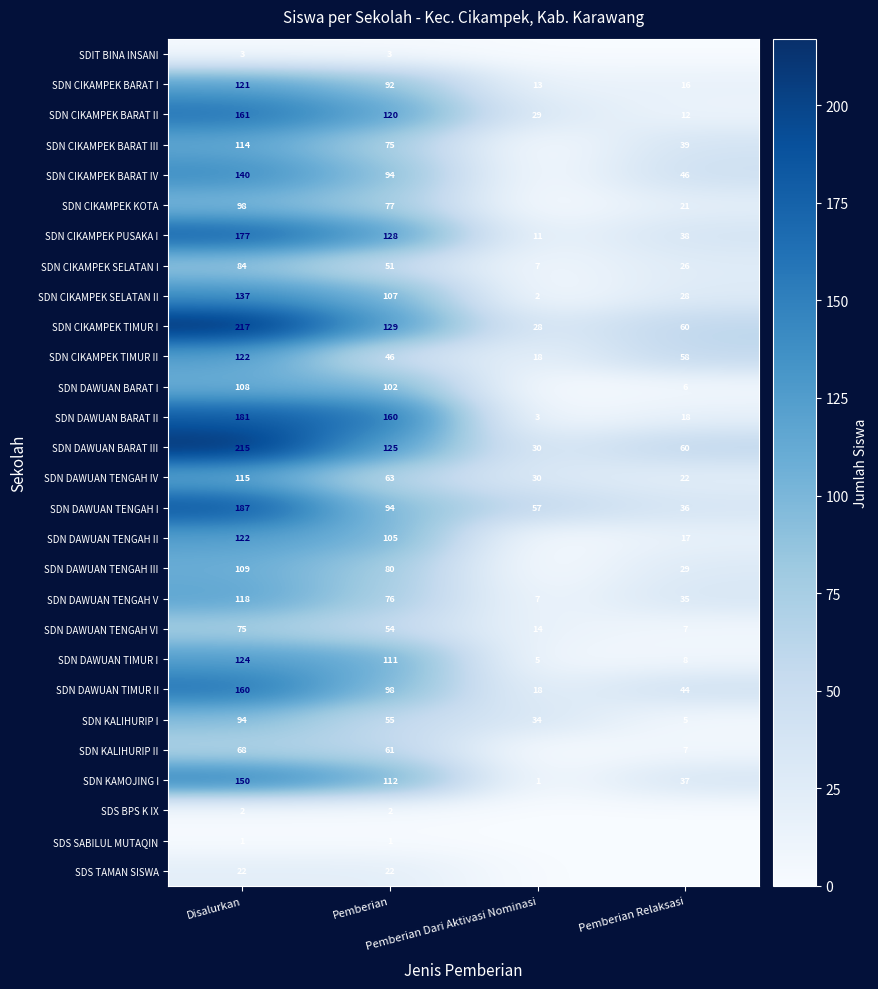

Between Pemberian Relaksasi and Disalurkan, which is larger?

Disalurkan